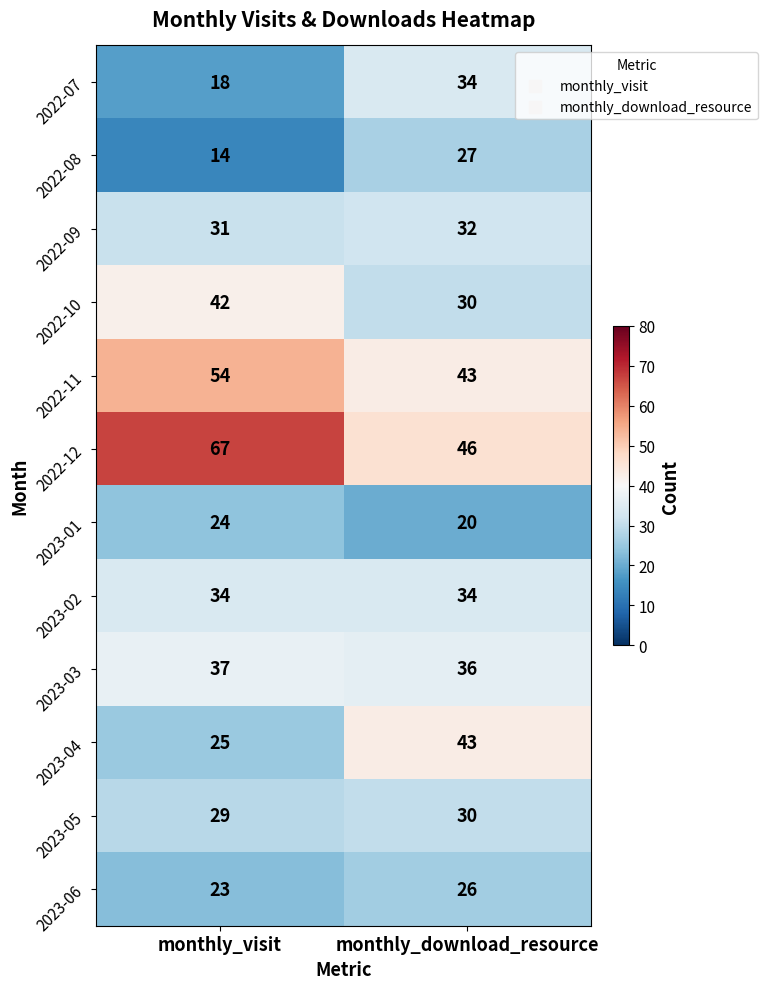

How many distinct data groups are displayed?

12